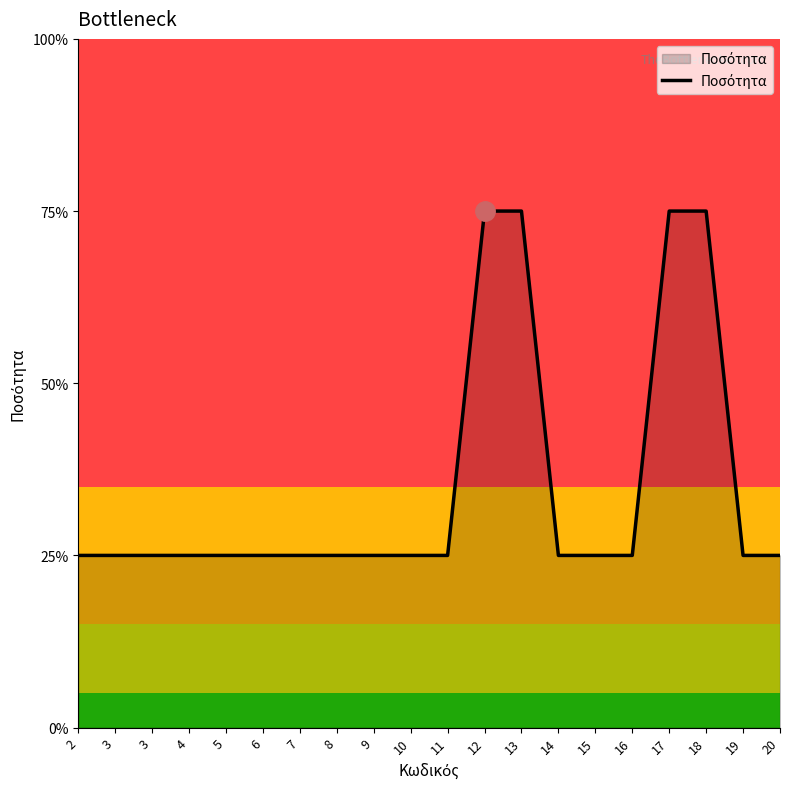

Does the chart display data point markers on the line(s)?

No